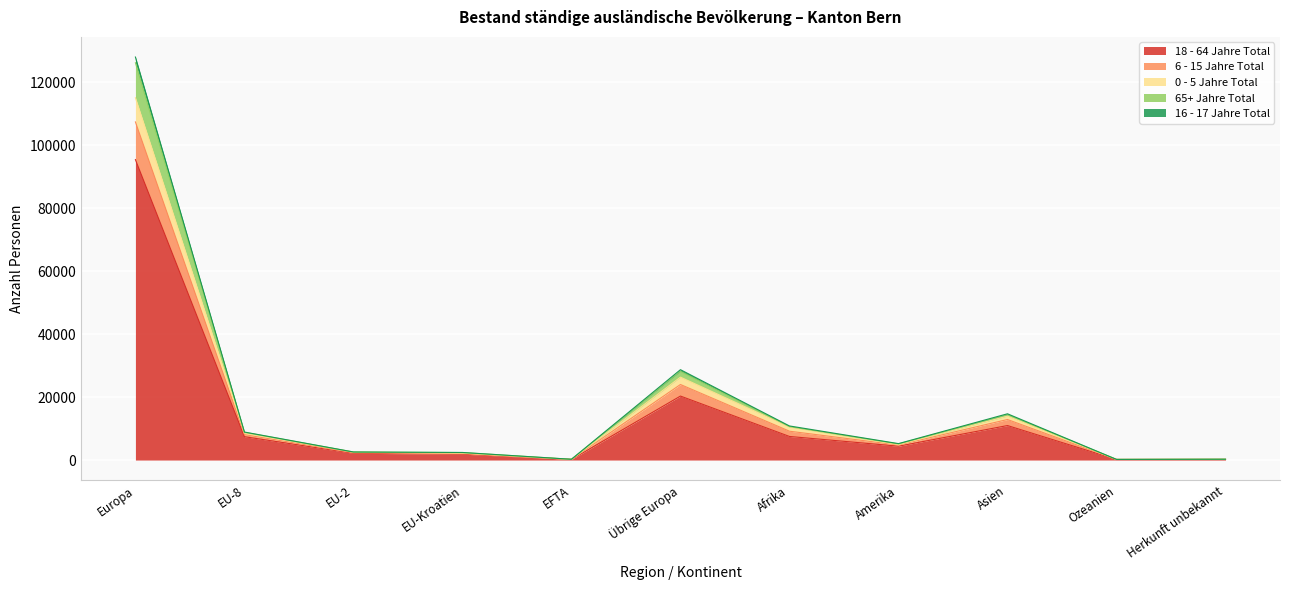

What is the label of the 8th point from the left?

Amerika